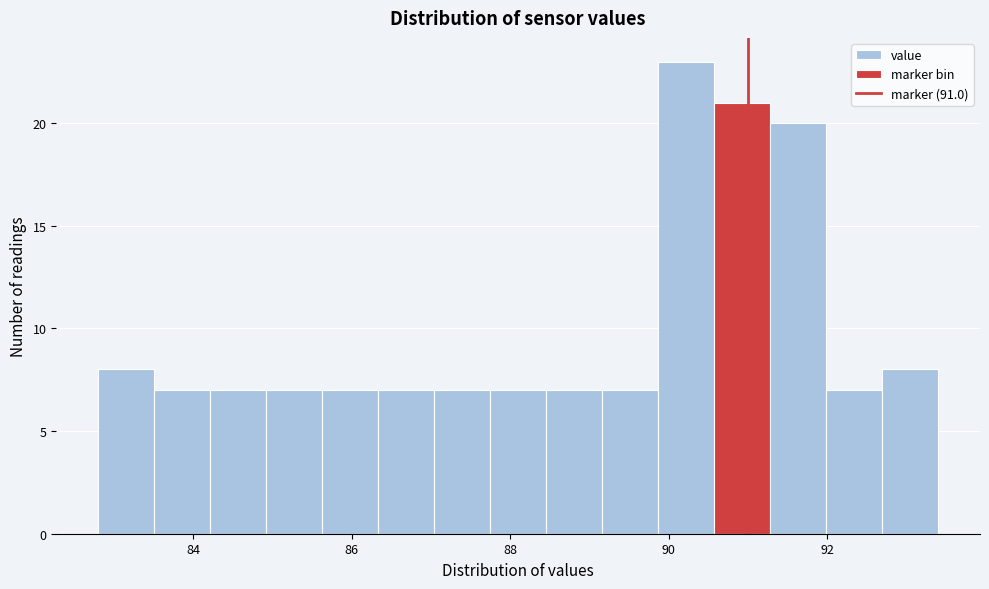

Read against the x-axis, roughly where is the centre of the tallest bar?

90.2